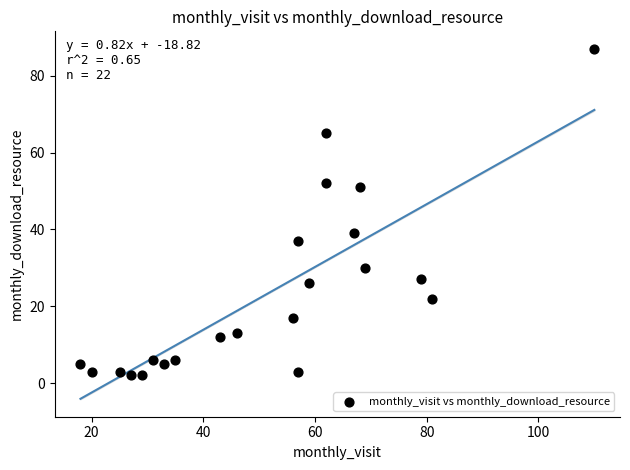

What Y value in the scatter plot is closest to 44?

39